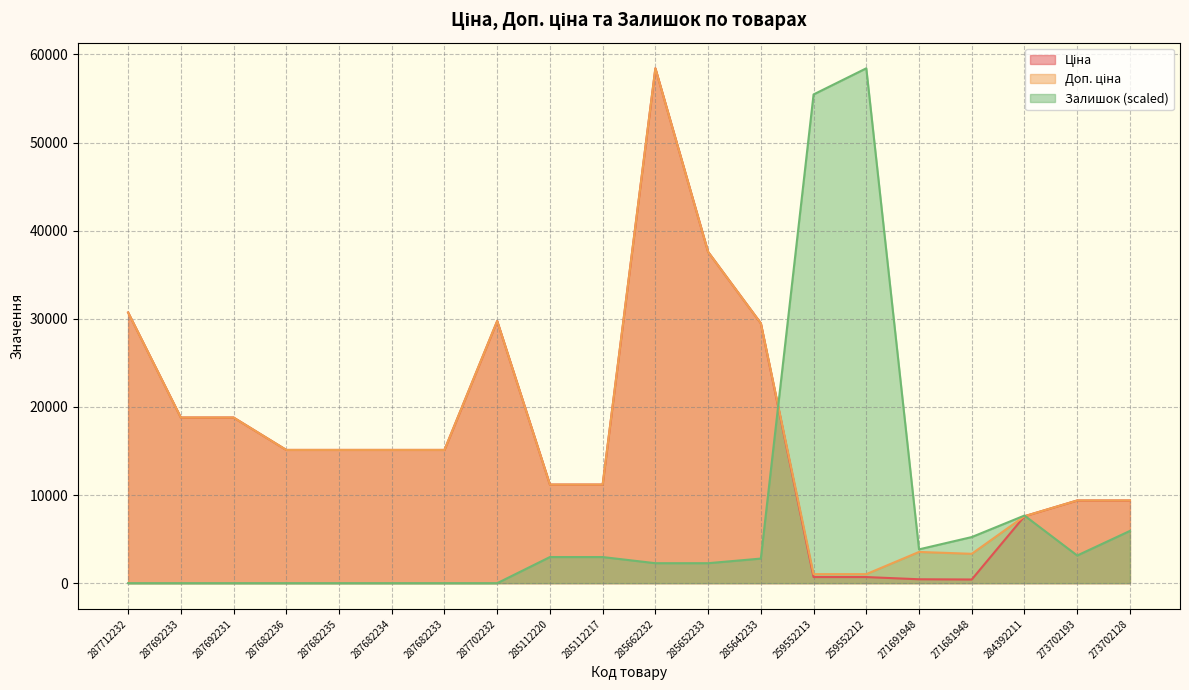

Read the Ціна value at 285662232.

58426.5